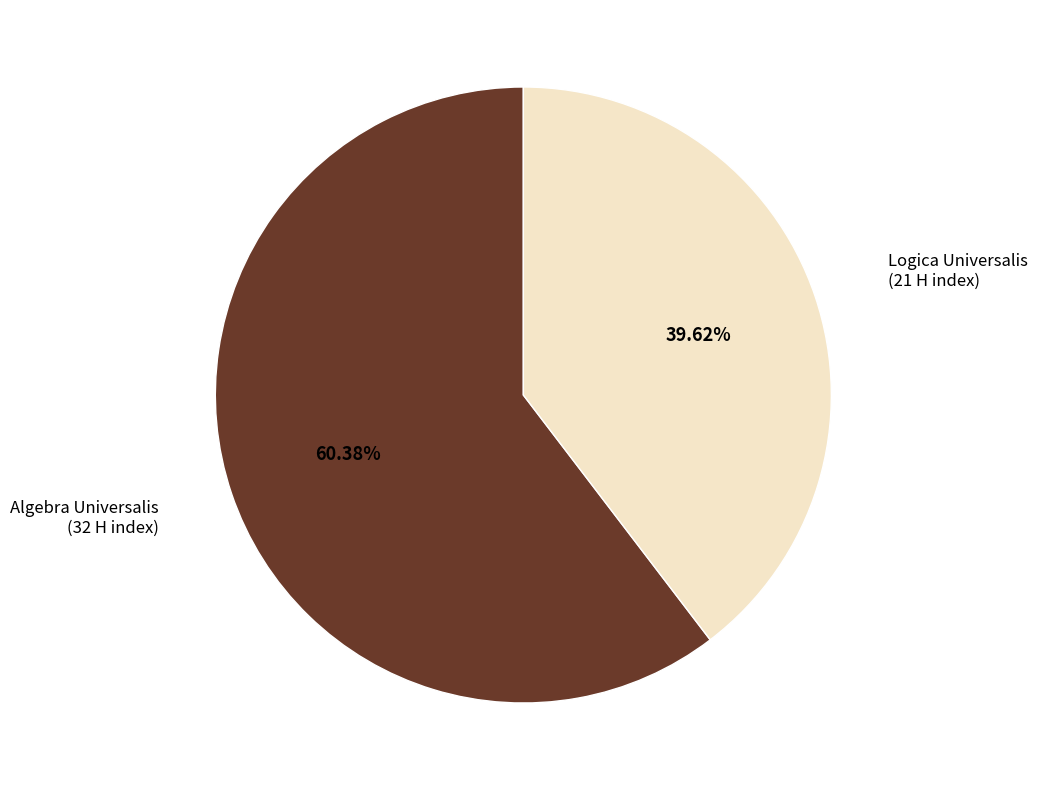

Which has a higher value, Algebra Universalis or Logica Universalis?

Algebra Universalis